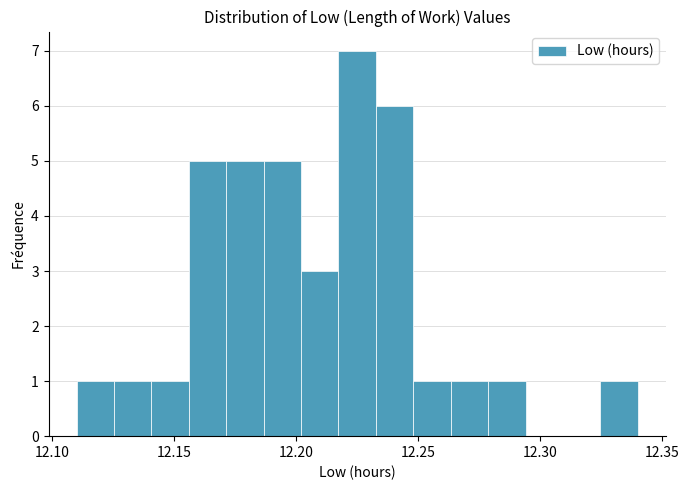

Around what value on the x-axis is the tallest bar? Give the approximate position of its centre, as read against the axis.

12.225